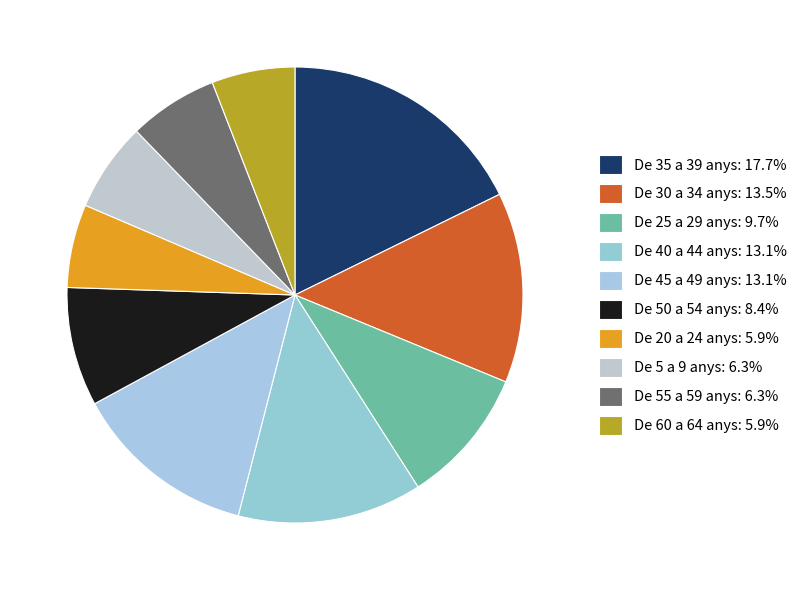

How many segments does this pie chart have?

10